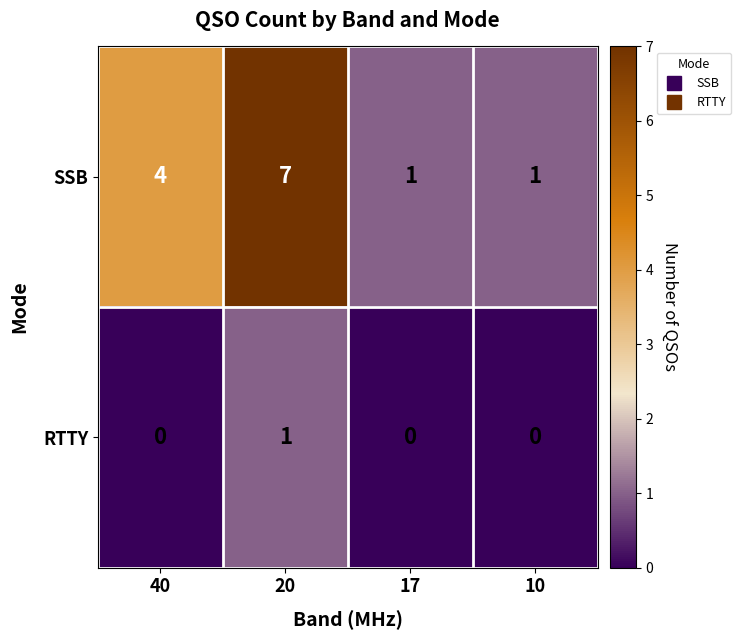

At which category is the sum across all series the highest?

20